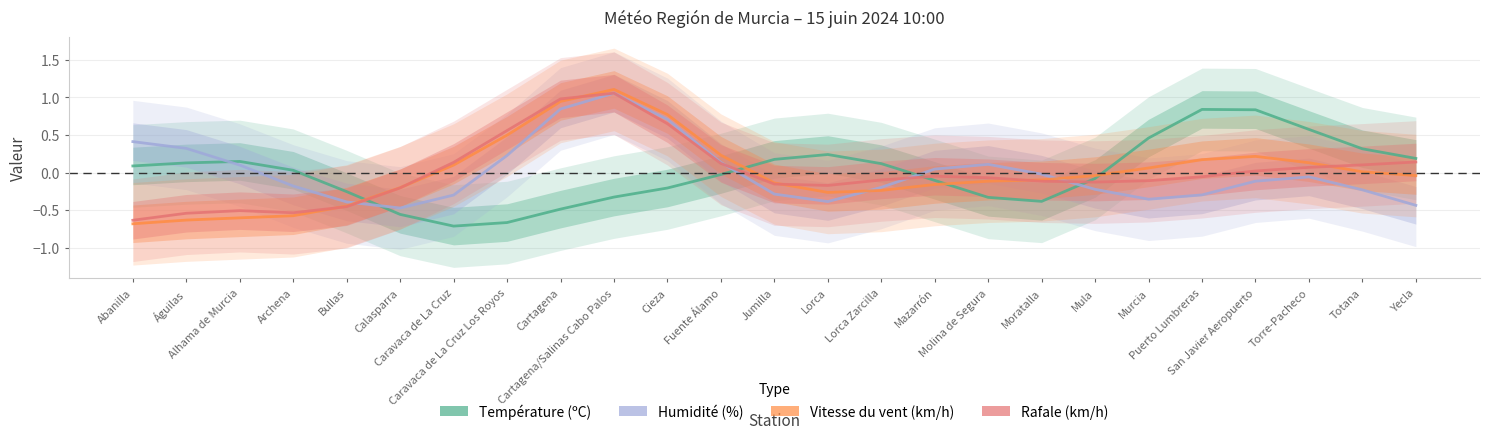

What is the sum of the Humidité (%) values at San Javier Aeropuerto and Jumilla?

-0.4